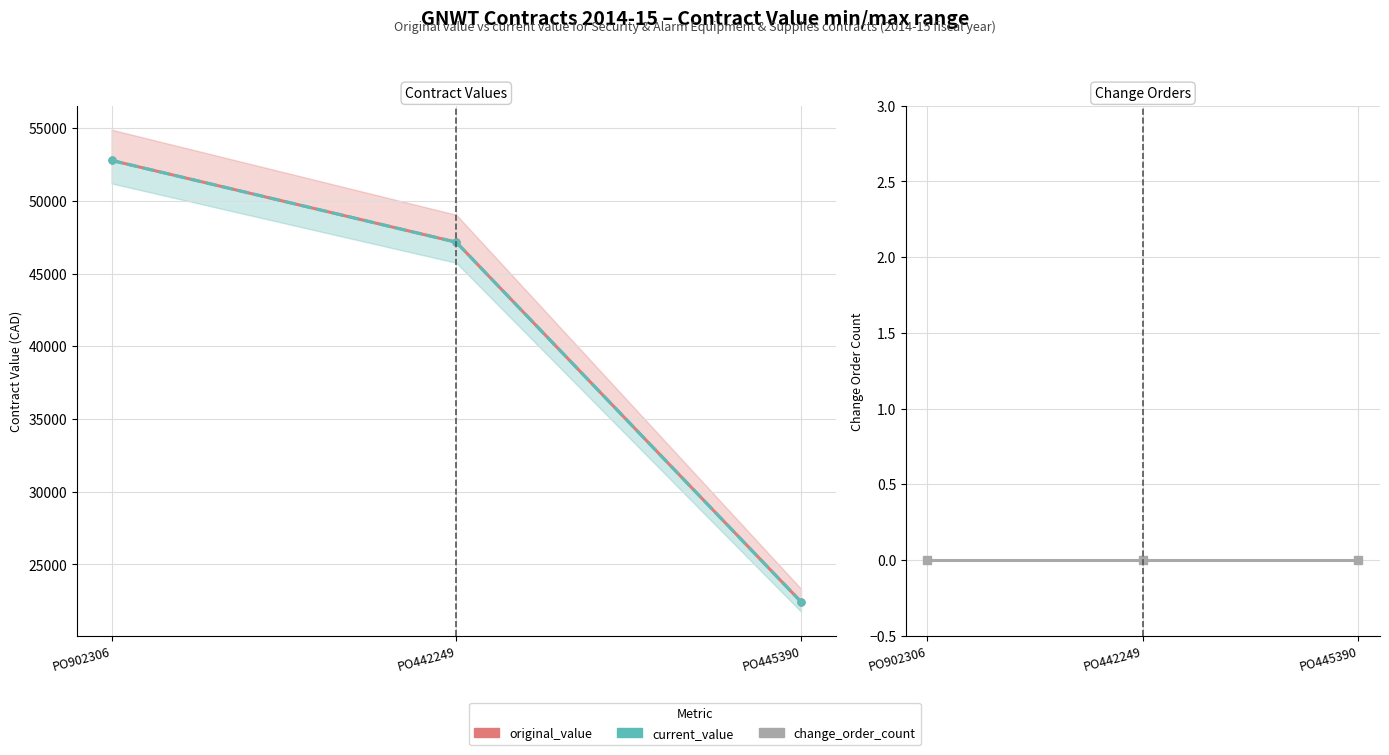

What is the sum of the current_value values at PO442249 and PO445390?

69582.3